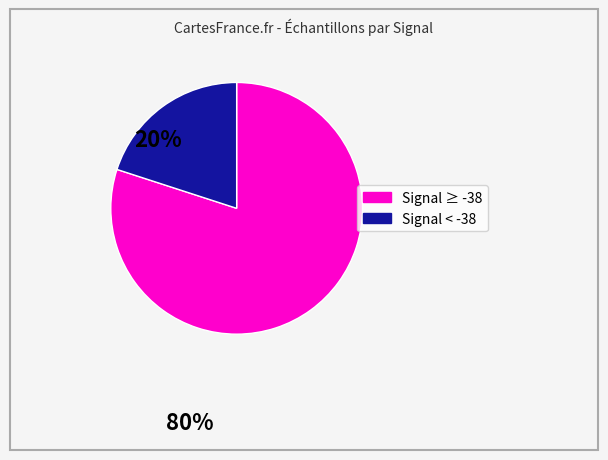

Is there any slice that represents more than half of the pie?

Yes